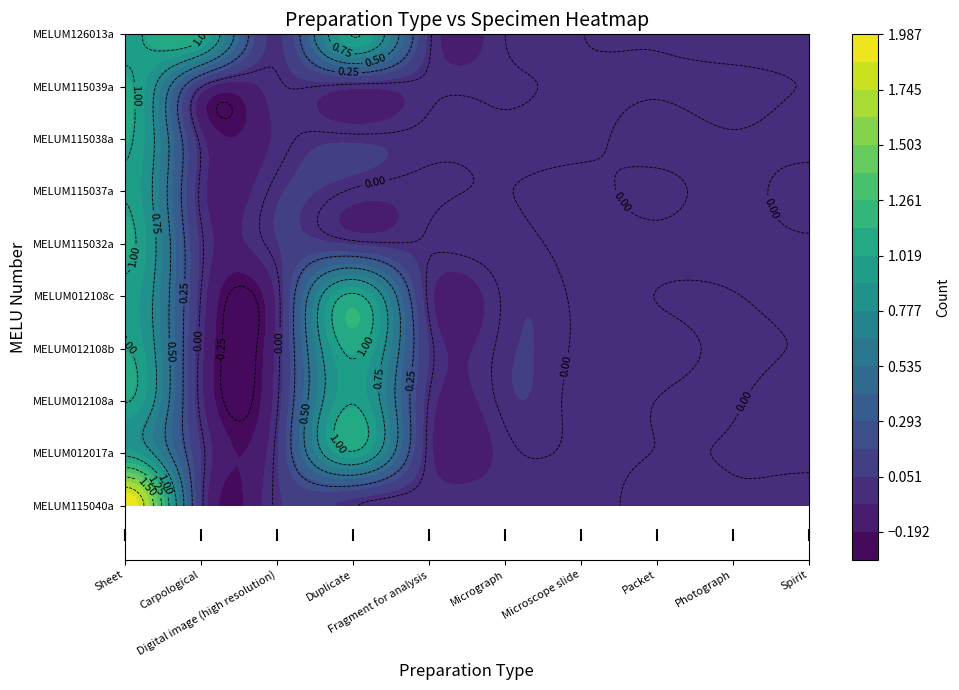

True or false: MELUM115037a has a value of 1 at 7.

False